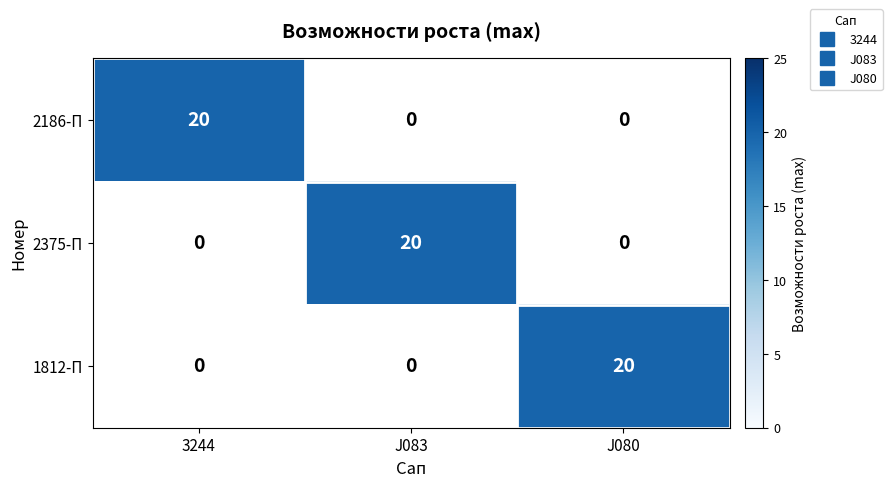

At how many categories does at least one series exceed 4?

3